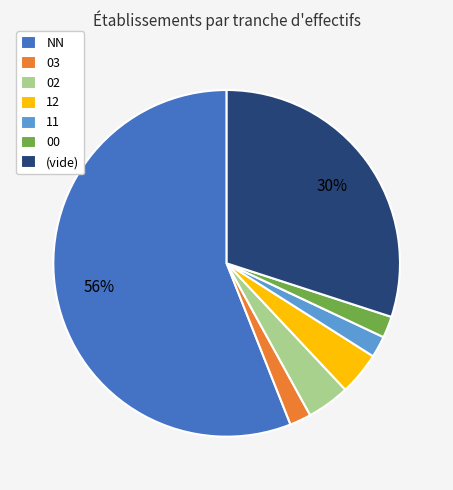

To the nearest percent, what portion does 11 represent?

2%